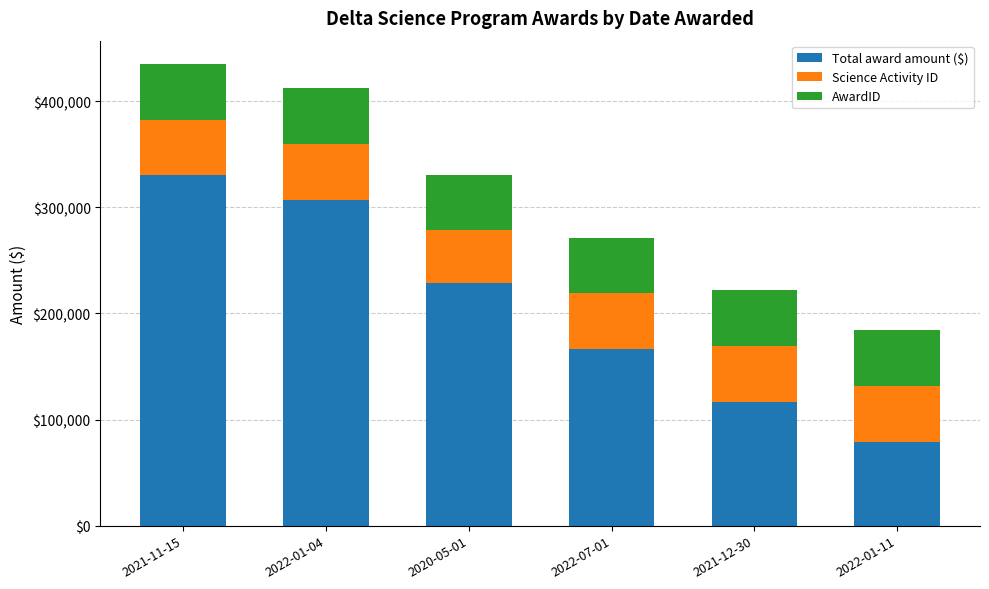

At which label does Total award amount ($) reach its peak?

2021-11-15